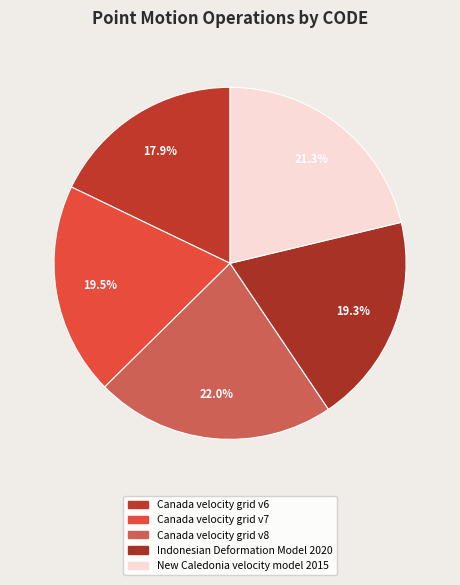

Count the number of slices in the pie.

5